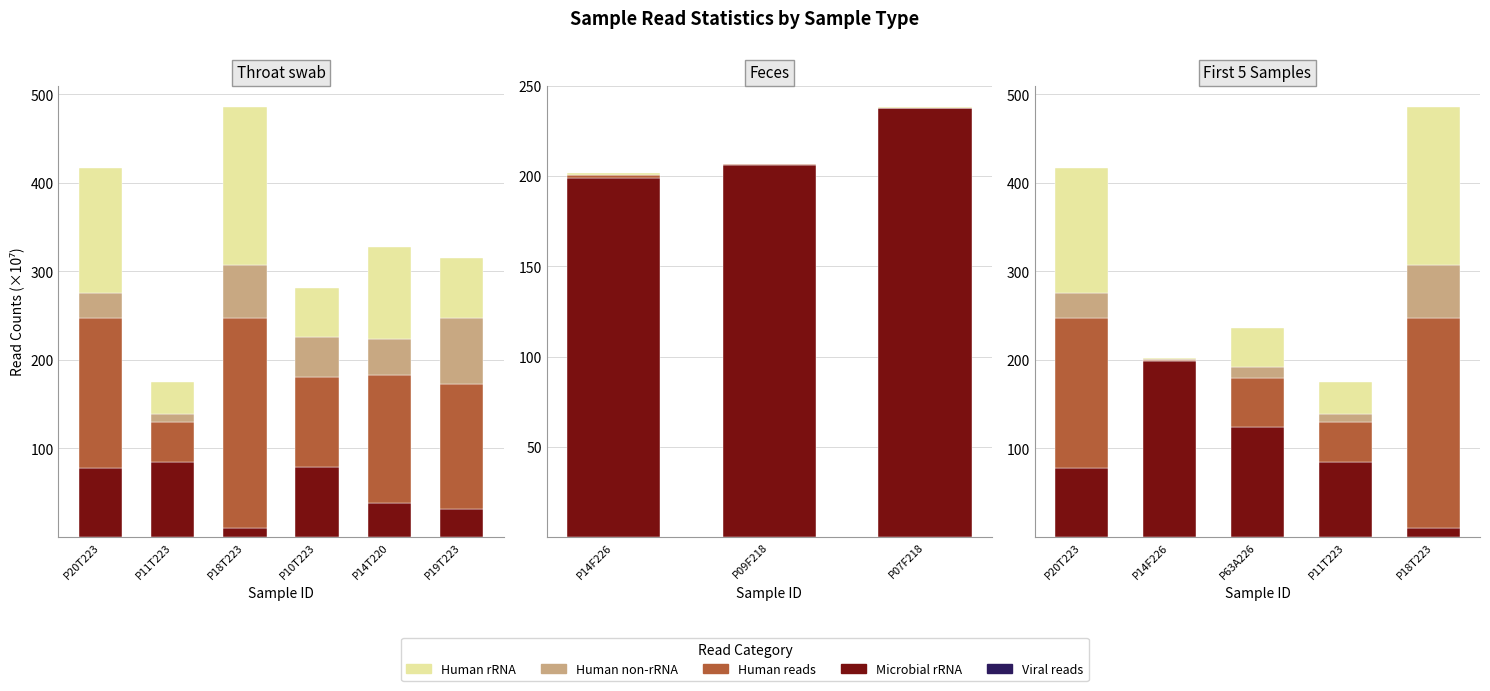

What is the label of the 2nd bar from the left?

P14F226